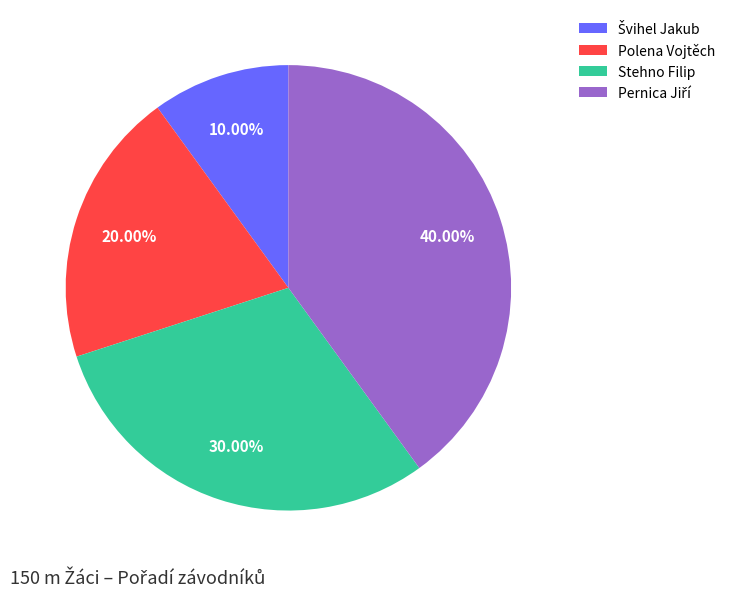

How many segments does this pie chart have?

4